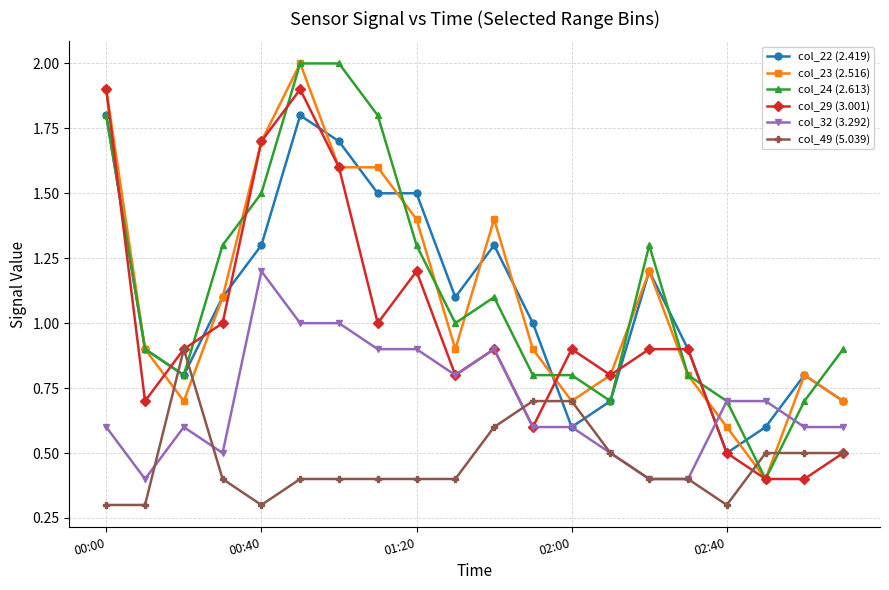

After their last crossing, which series has the higher values: col_24 (2.613) or col_23 (2.516)?

col_24 (2.613)